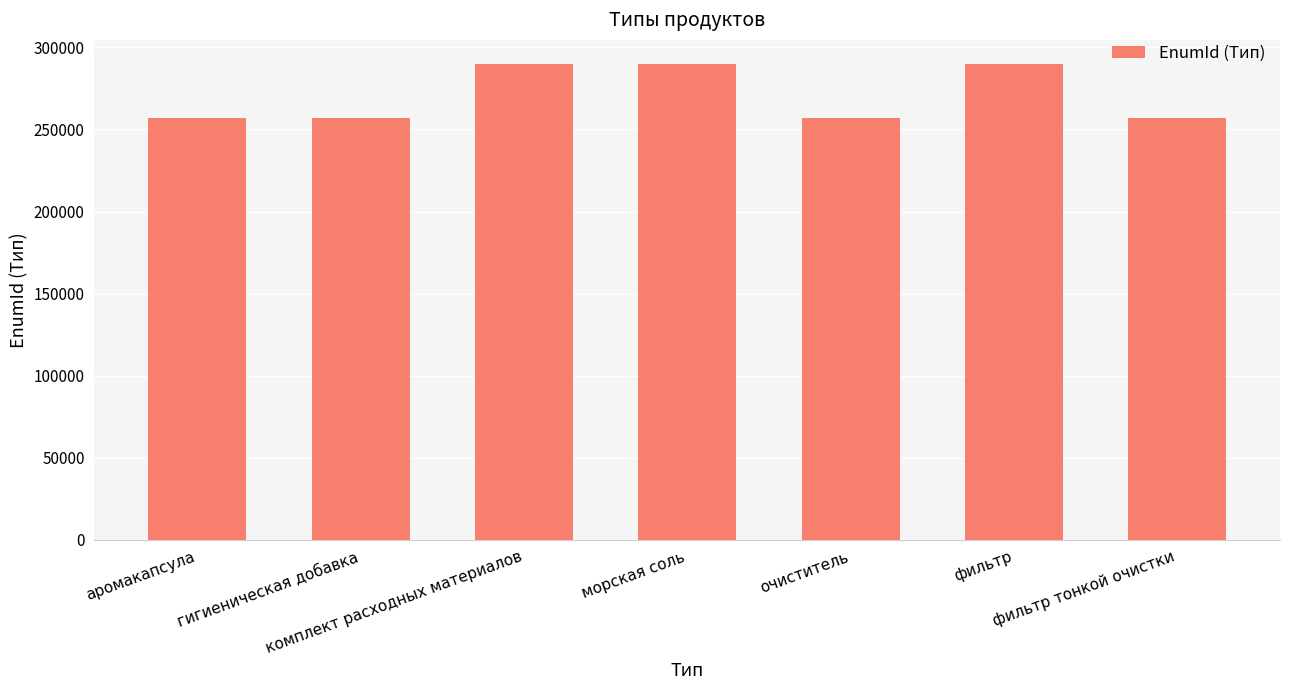

True or false: the data shows 256875 at аромакапсула.

True